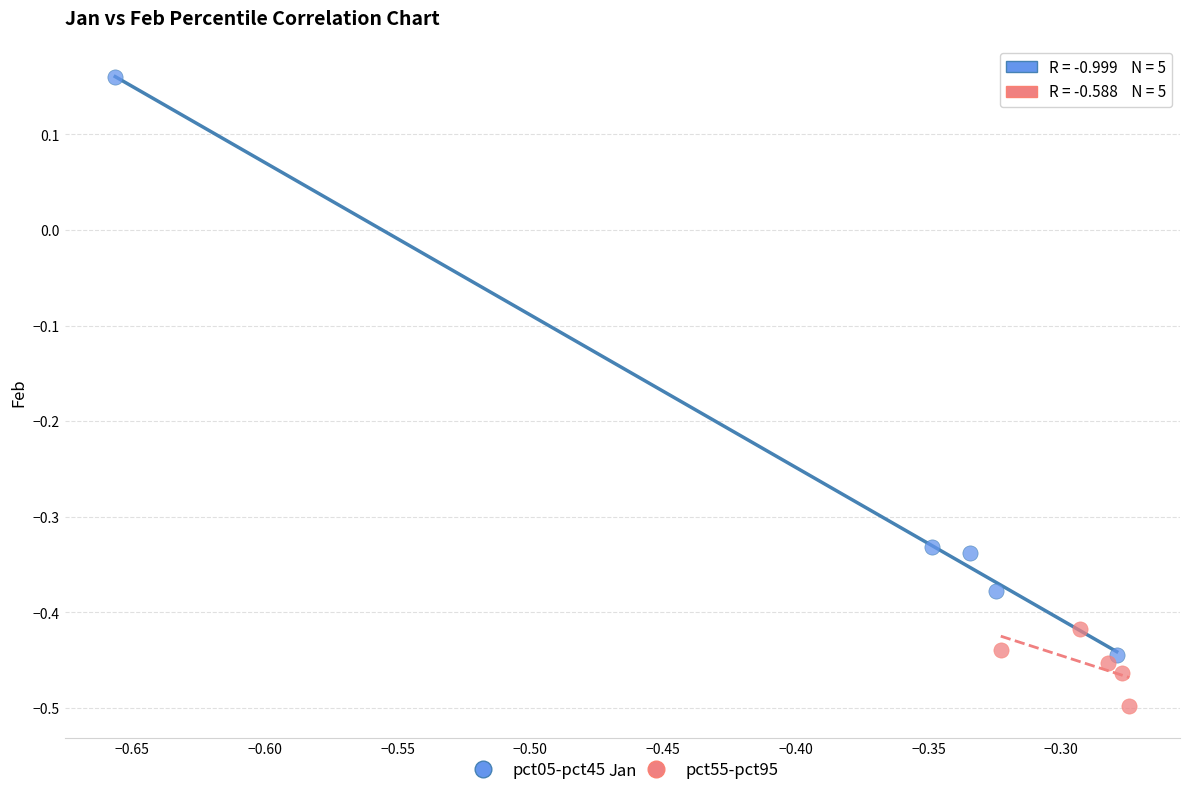

Which series has the widest spread of Y values?

pct05-pct45